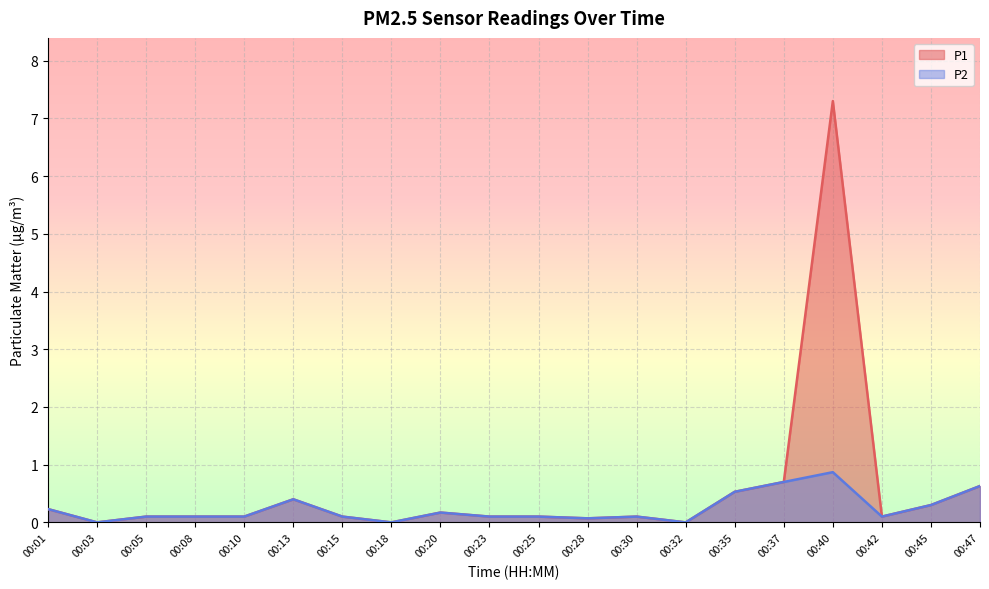

Which series changed the most between 00:05 and 00:28?

P1